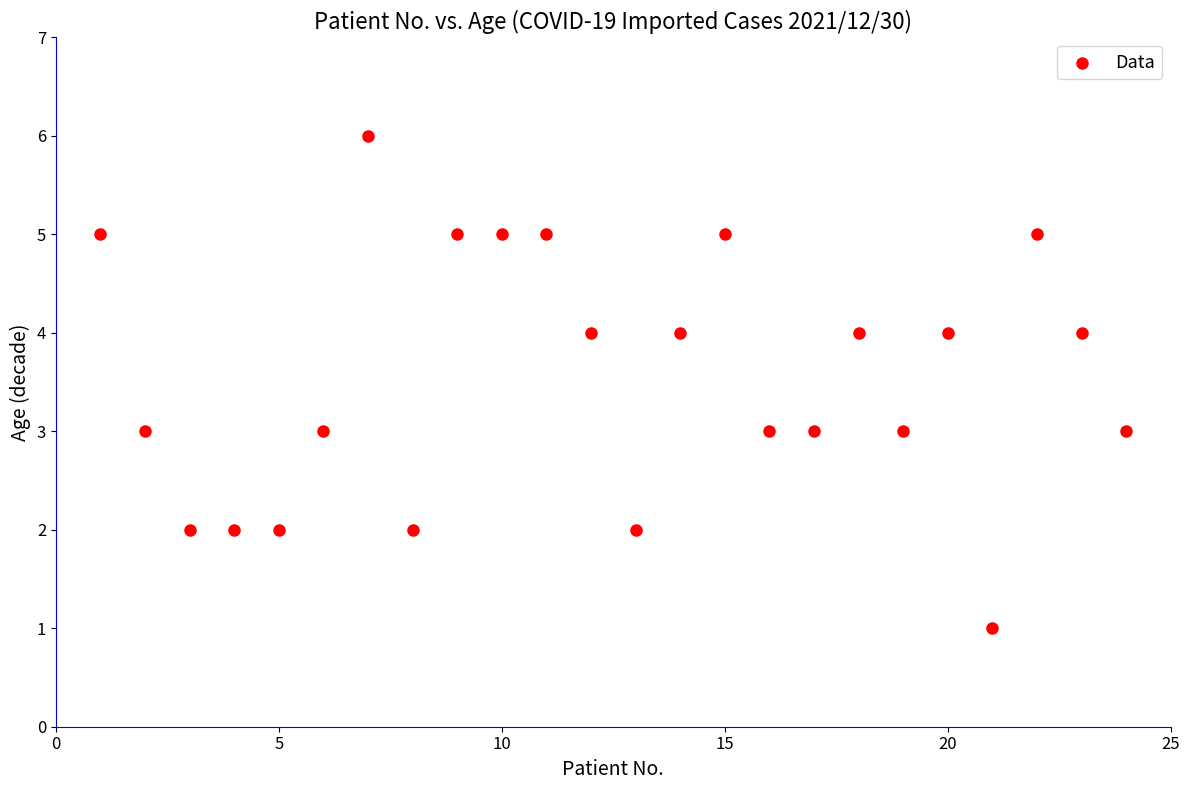

What is the range of Y values (max minus min)?

5